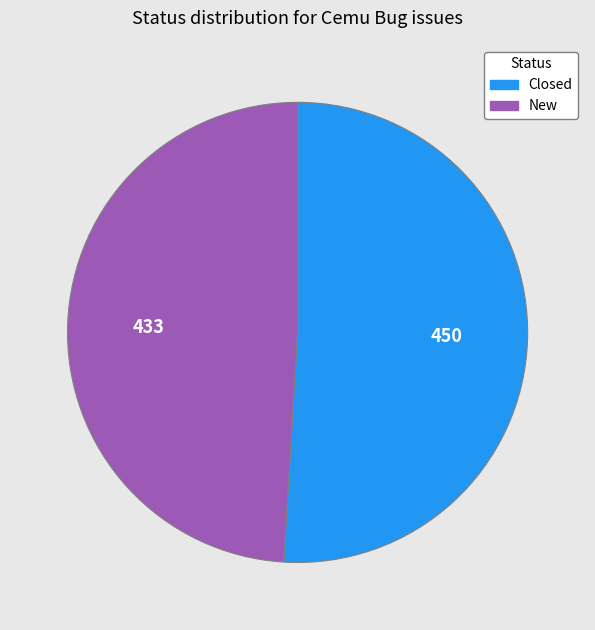

What is the smallest slice in the pie chart?

New